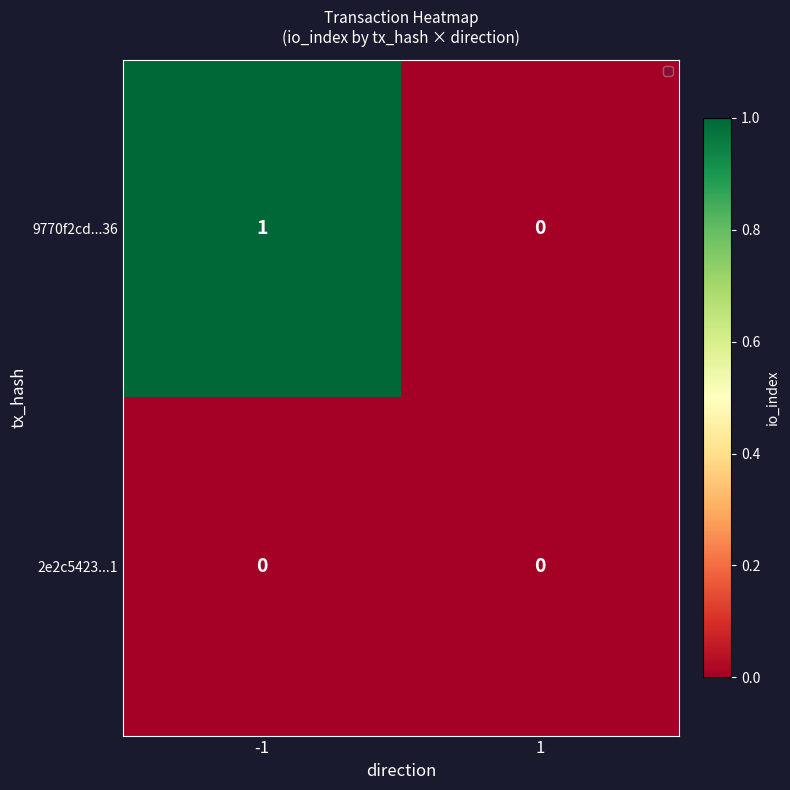

How many distinct data groups are displayed?

2